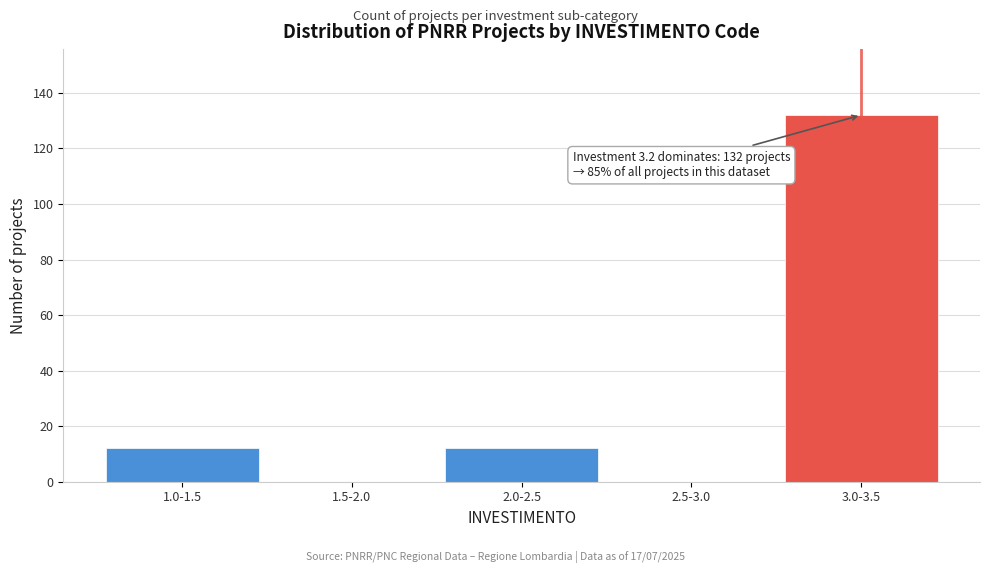

Reading right to left, extract all data points from this chart.

3.0-3.5=132	2.5-3.0=0	2.0-2.5=12	1.5-2.0=0	1.0-1.5=12